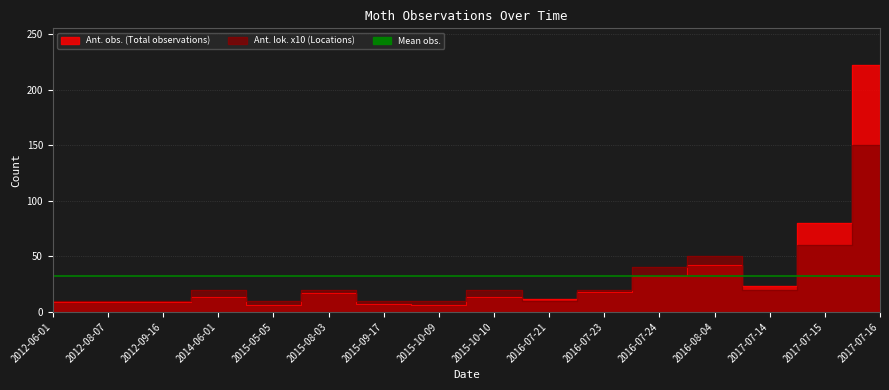

Rank the series by their average value, from highest to lowest.

Ant. obs., Ant. lok.